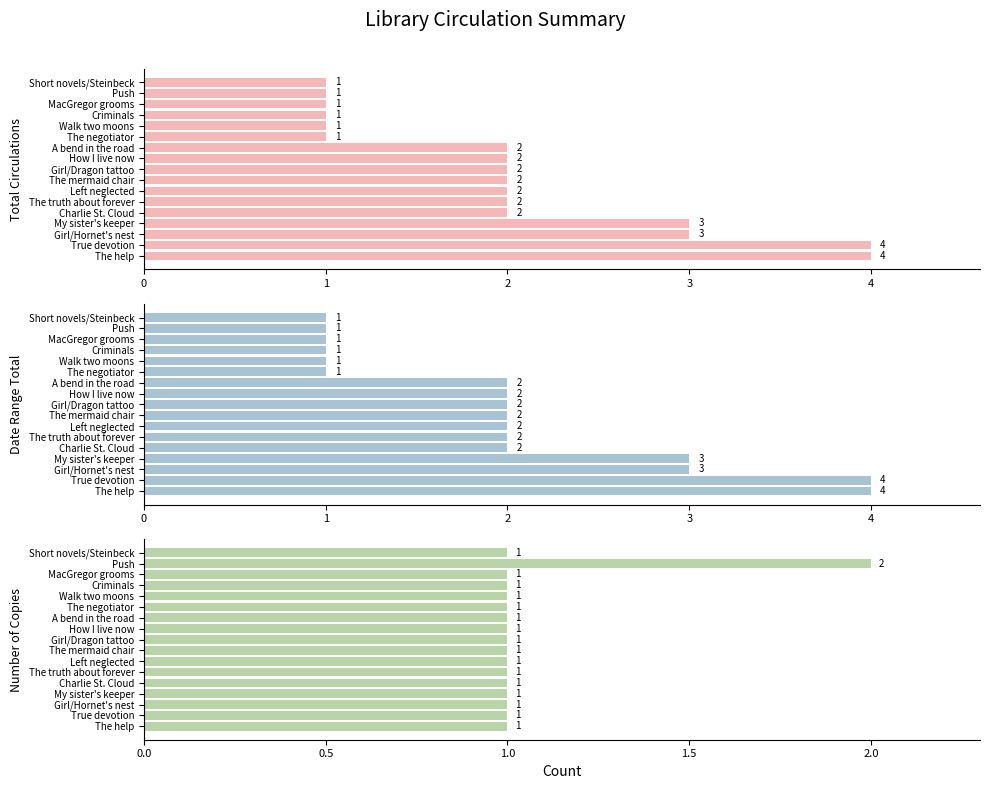

What is the difference between the Date Range Total values at Push and The truth about forever?

1